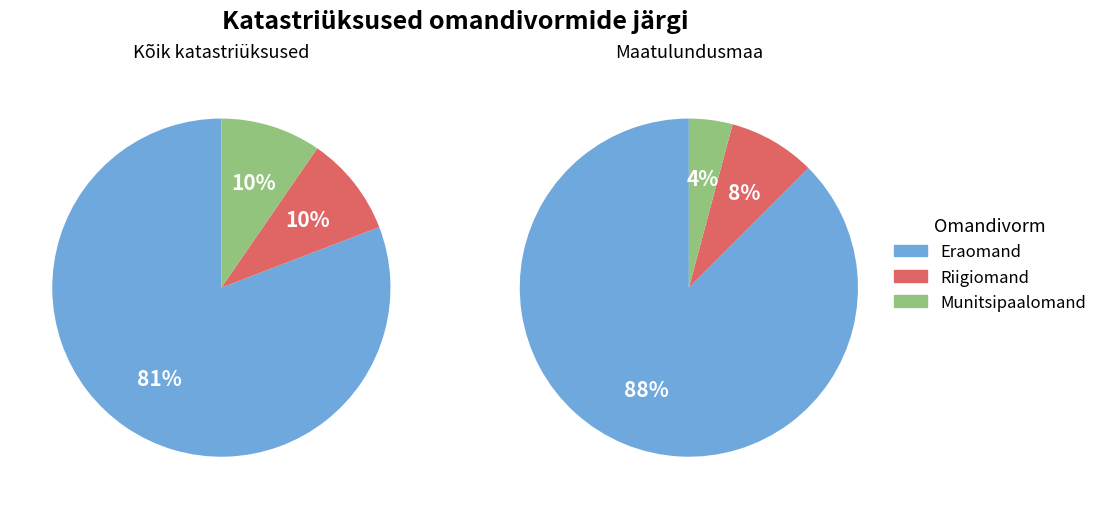

Rank the categories by value from lowest to highest.

Riigiomand, Munitsipaalomand, Eraomand